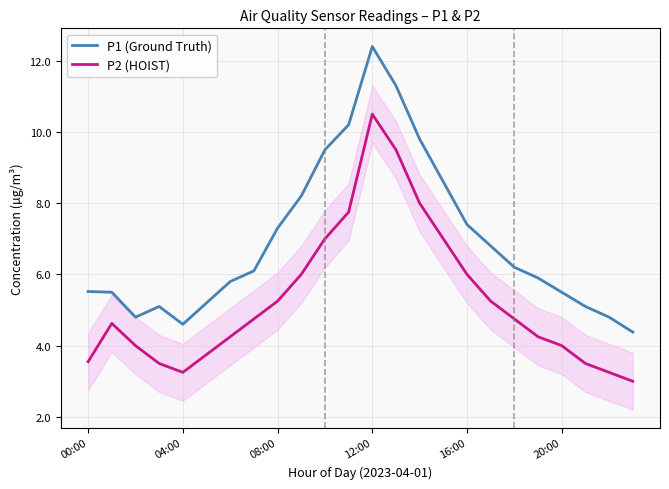

True or false: P1 (Ground Truth) and P2 (HOIST) cross at least once.

False